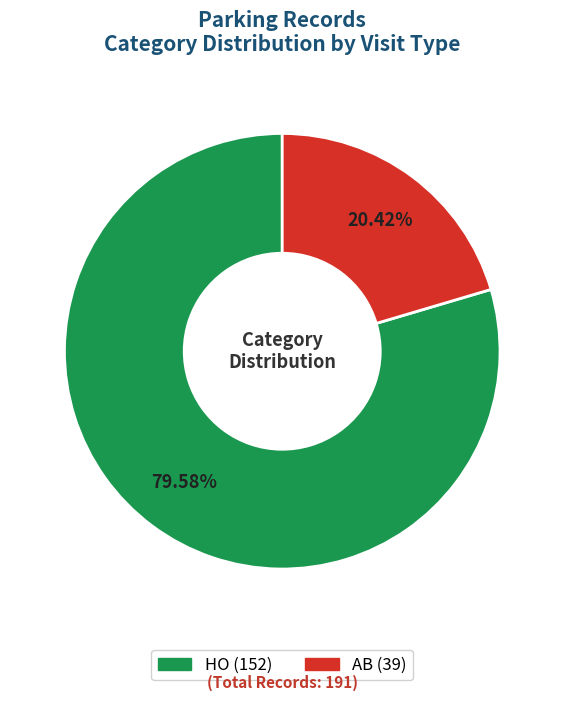

Which slice represents more than half of the pie?

HO